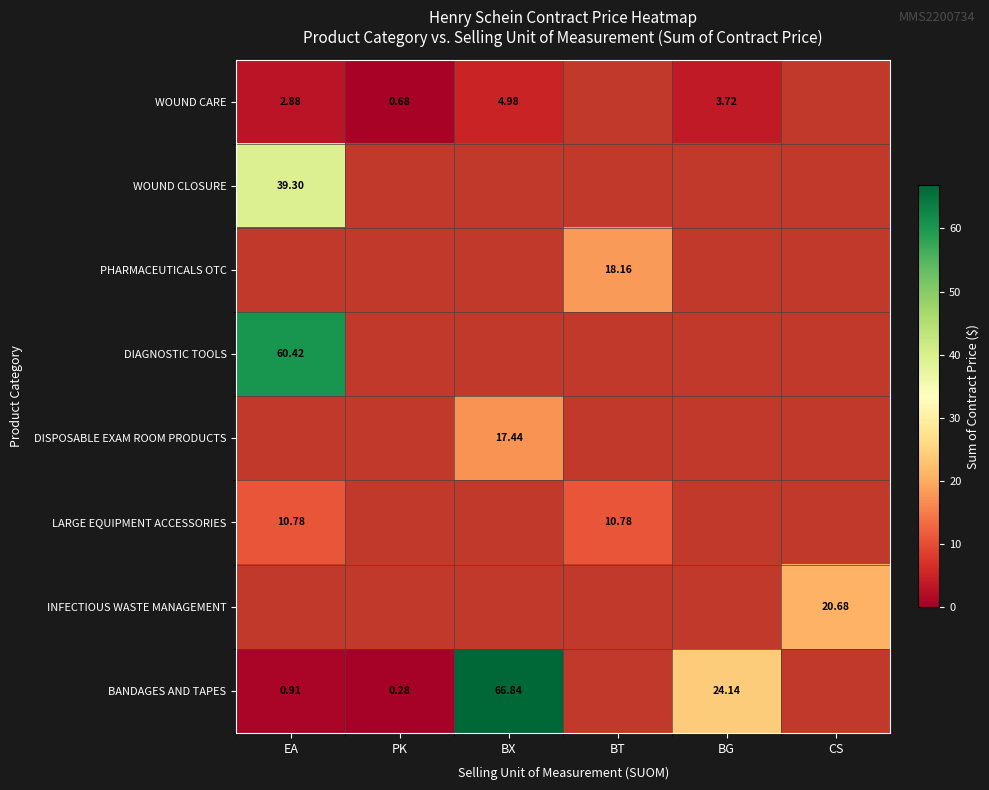

Is it true that WOUND CARE equals 2.0 at BX?

False